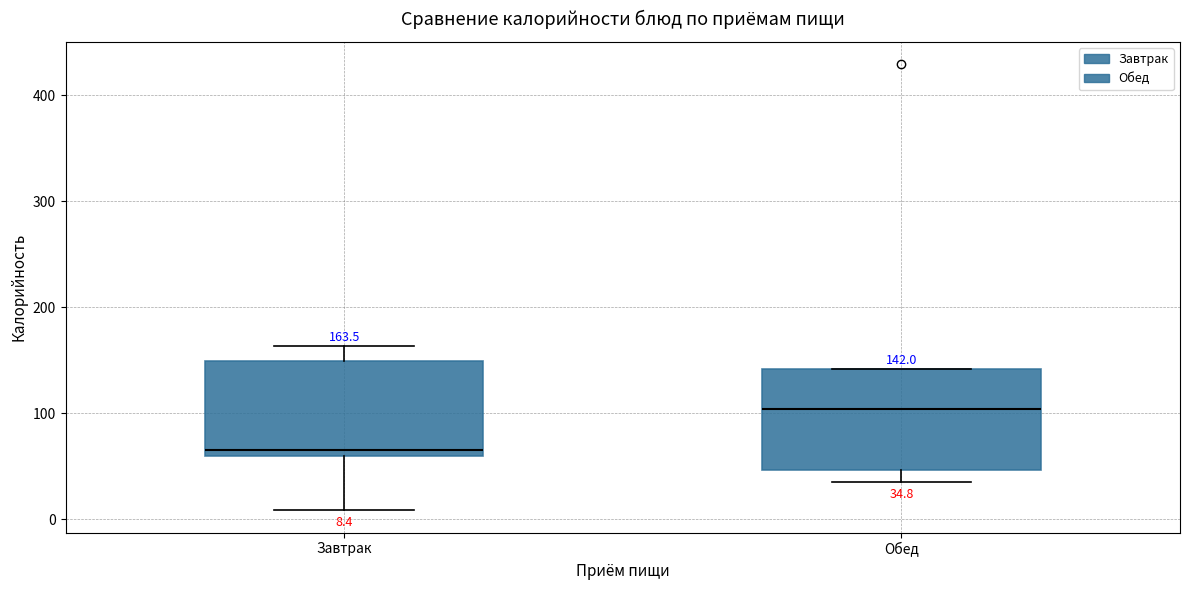

Which box has the lowest median line?

Завтрак